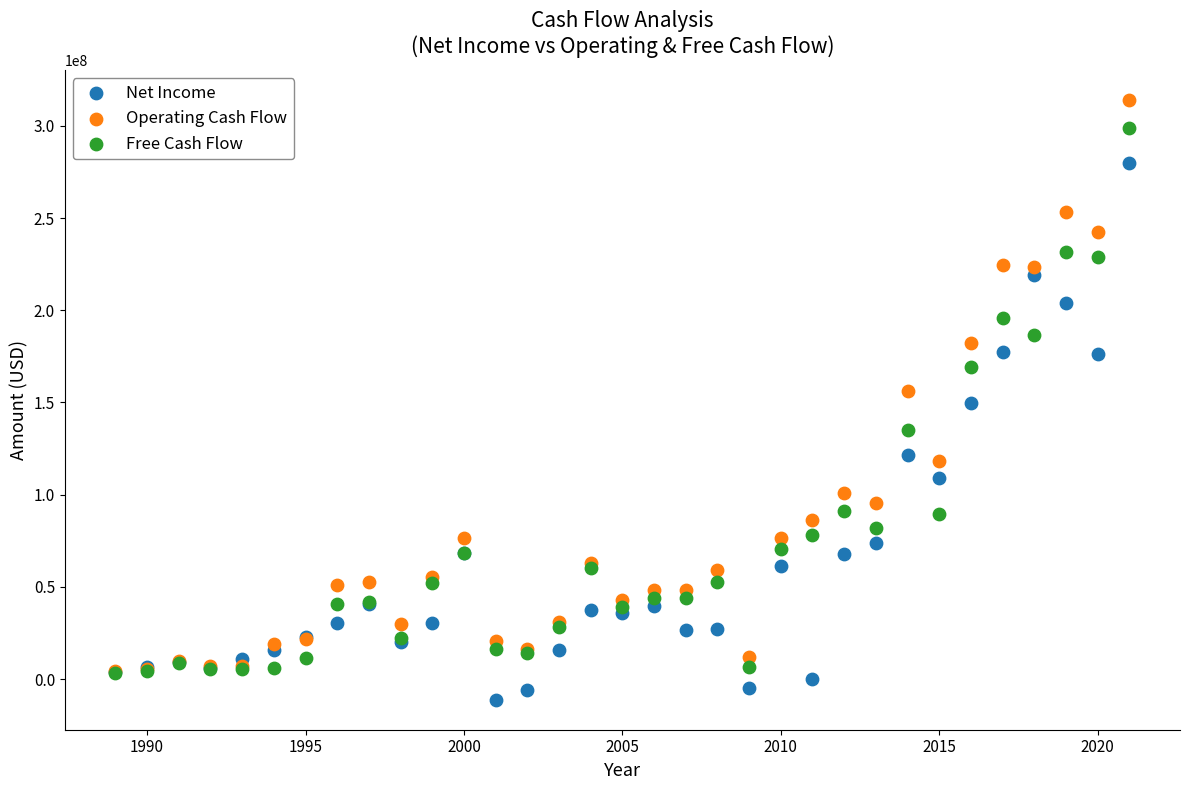

What are all the series names shown in the legend?

Net Income, Operating Cash Flow, Free Cash Flow